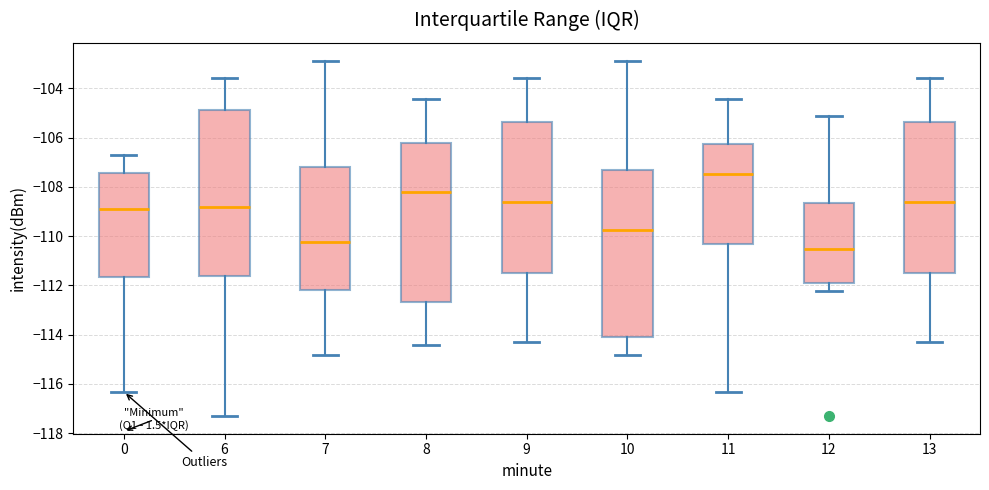

Where is the upper edge of the box at x = 0 on the y-axis? The values are not printed on the chart, so give them approximately, as read against the axis.

-107.4